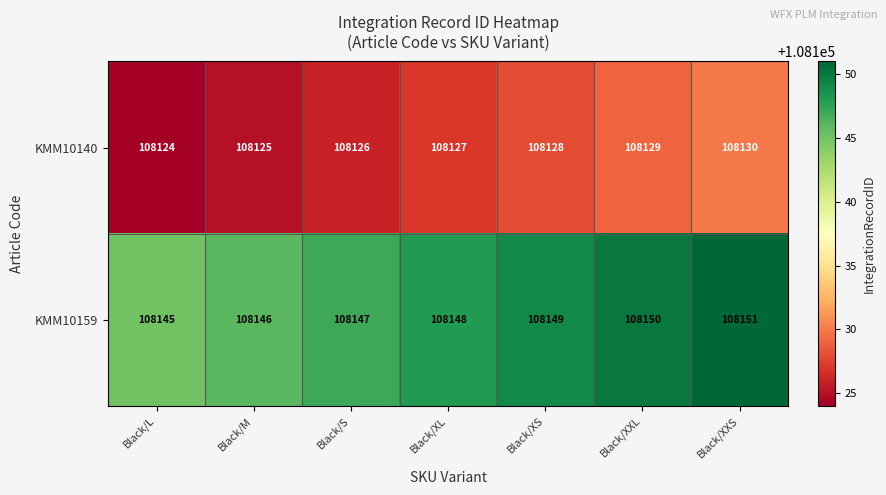

The KMM10159 series shows 63919 at Black/S. True or false?

False